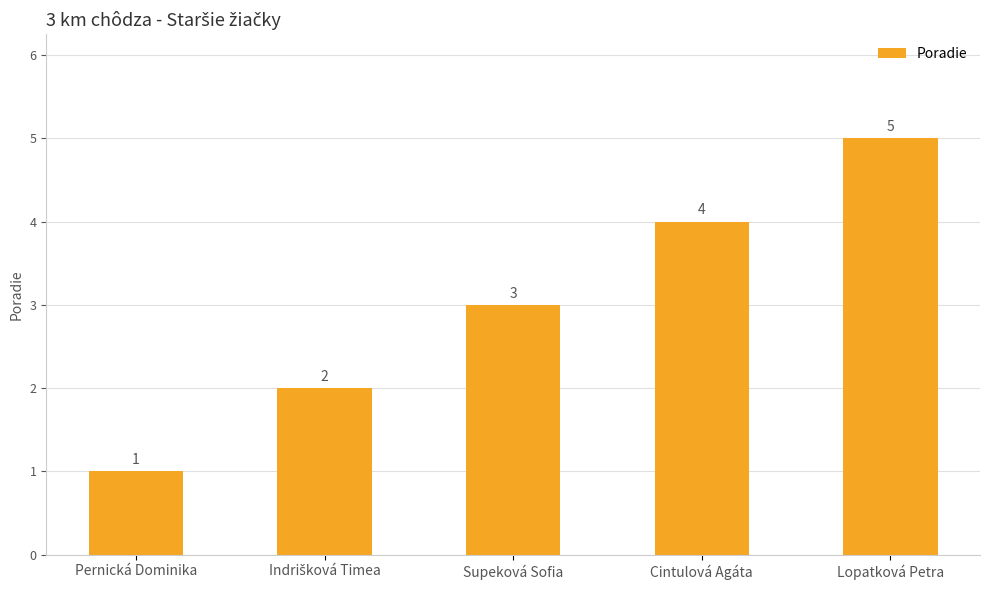

What is the sum of all values?

15